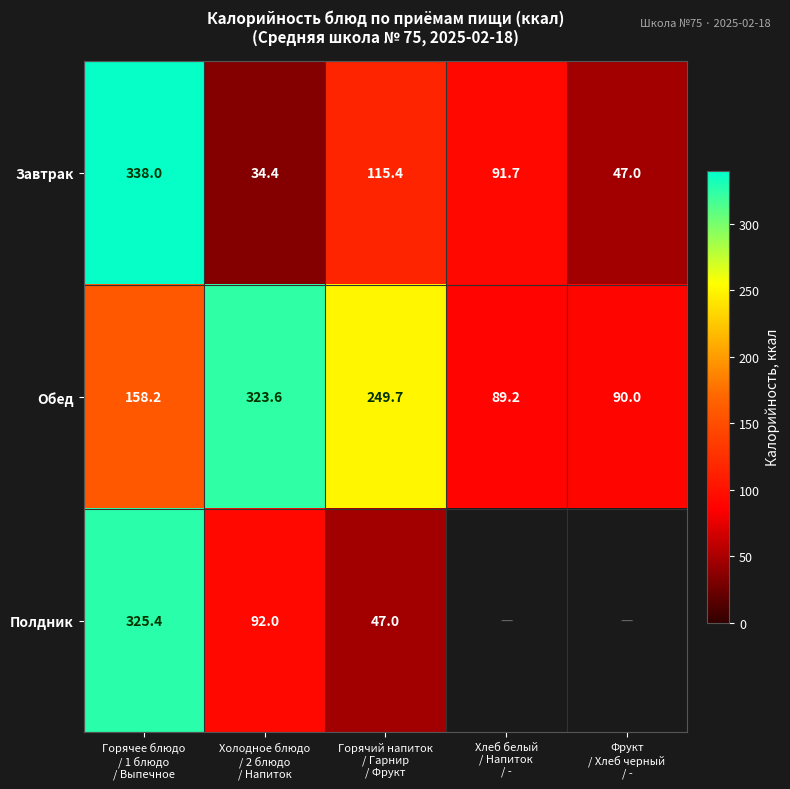

How many data points in Обед are less than 158?

2